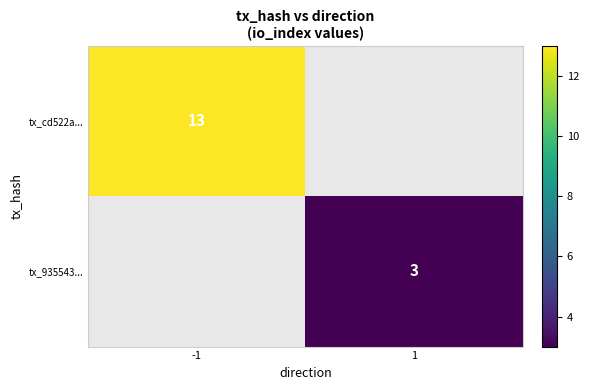

Is the value of tx_935543... at 1 greater than the value of tx_cd522a... at -1?

No